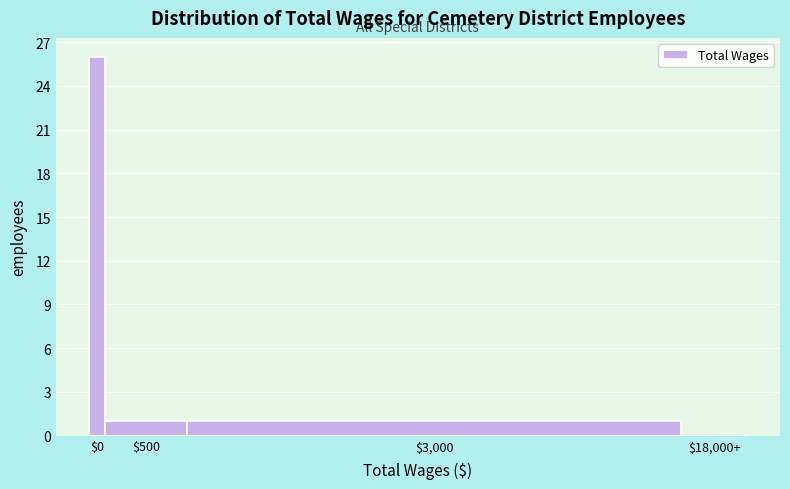

Which label corresponds to the largest value in the chart?

$0